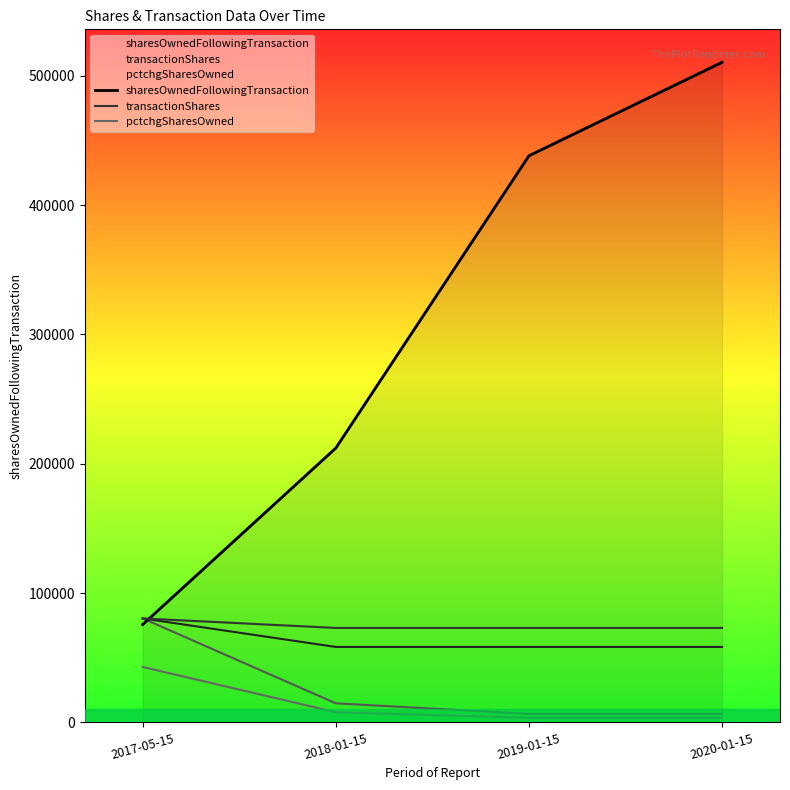

Which series has the largest total across all categories?

sharesOwnedFollowingTransaction